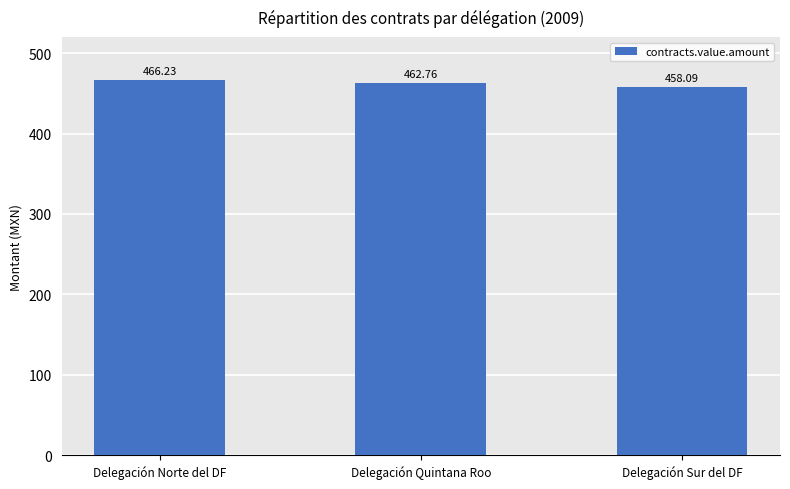

Rank the categories by value from highest to lowest.

Delegación Norte del DF, Delegación Quintana Roo, Delegación Sur del DF